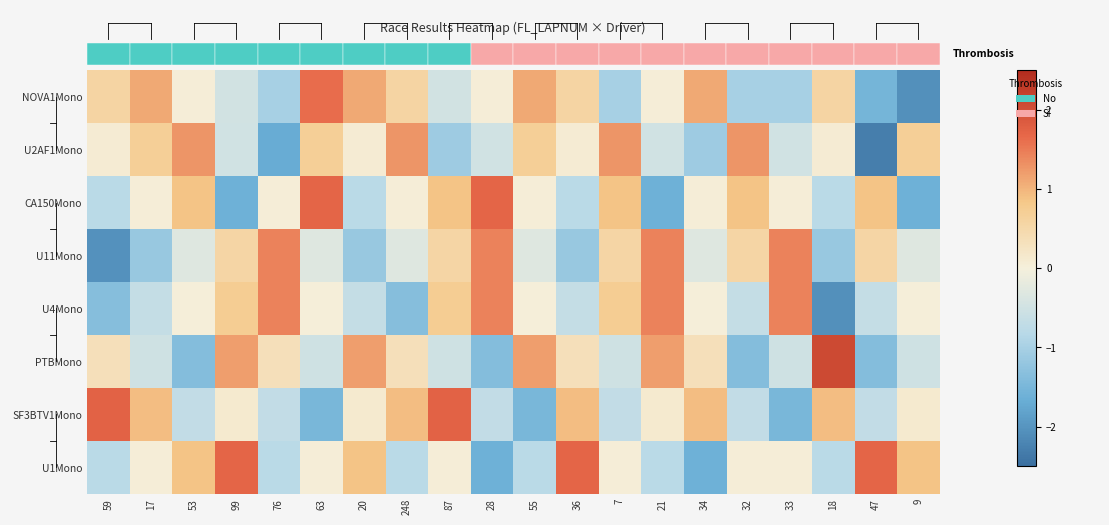

Reading left to right, extract all data points from this chart.

NOVA1Mono: 59=0.6	17=1.1	53=0.1	99=-0.5	76=-1.0	63=1.6	20=1.1	248=0.6	87=-0.5	28=0.1	55=1.1	36=0.6	7=-1.0	21=0.1	34=1.1	32=-1.0	33=-1.0	18=0.6	47=-1.5	9=-2.1
U2AF1Mono: 59=0.1	17=0.7	53=1.3	99=-0.5	76=-1.7	63=0.7	20=0.1	248=1.3	87=-1.1	28=-0.5	55=0.7	36=0.1	7=1.3	21=-0.5	34=-1.1	32=1.3	33=-0.5	18=0.1	47=-2.3	9=0.7
CA150Mono: 59=-0.8	17=0.0	53=0.9	99=-1.6	76=0.0	63=1.7	20=-0.8	248=0.0	87=0.9	28=1.7	55=0.0	36=-0.8	7=0.9	21=-1.6	34=0.0	32=0.9	33=0.0	18=-0.8	47=0.9	9=-1.6
U11Mono: 59=-2.0	17=-1.2	53=-0.3	99=0.6	76=1.4	63=-0.3	20=-1.2	248=-0.3	87=0.6	28=1.4	55=-0.3	36=-1.2	7=0.6	21=1.4	34=-0.3	32=0.6	33=1.4	18=-1.2	47=0.6	9=-0.3
U4Mono: 59=-1.4	17=-0.7	53=0.0	99=0.7	76=1.4	63=0.0	20=-0.7	248=-1.4	87=0.7	28=1.4	55=0.0	36=-0.7	7=0.7	21=1.4	34=0.0	32=-0.7	33=1.4	18=-2.1	47=-0.7	9=0.0
PTBMono: 59=0.3	17=-0.5	53=-1.4	99=1.2	76=0.3	63=-0.5	20=1.2	248=0.3	87=-0.5	28=-1.4	55=1.2	36=0.3	7=-0.5	21=1.2	34=0.3	32=-1.4	33=-0.5	18=2.1	47=-1.4	9=-0.5
SF3BTV1Mono: 59=1.7	17=0.9	53=-0.7	99=0.1	76=-0.7	63=-1.5	20=0.1	248=0.9	87=1.7	28=-0.7	55=-1.5	36=0.9	7=-0.7	21=0.1	34=0.9	32=-0.7	33=-1.5	18=0.9	47=-0.7	9=0.1
U1Mono: 59=-0.8	17=0.0	53=0.9	99=1.7	76=-0.8	63=0.0	20=0.9	248=-0.8	87=0.0	28=-1.6	55=-0.8	36=1.7	7=0.0	21=-0.8	34=-1.6	32=0.0	33=0.0	18=-0.8	47=1.7	9=0.9